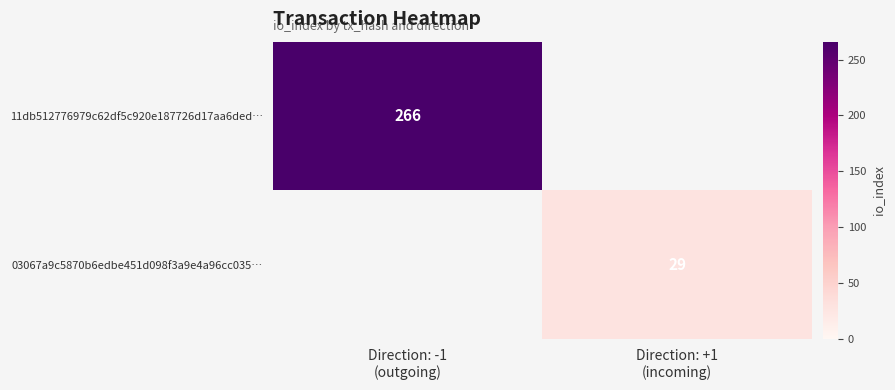

Is it true that 03067a9c5870b6edbe451d098f3a9e4a96cc035… equals 29 at Direction: +1 (incoming)?

True